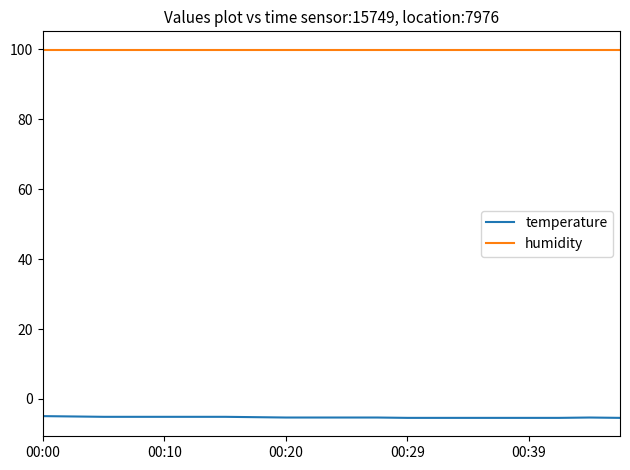

Which series has the widest spread of values?

temperature